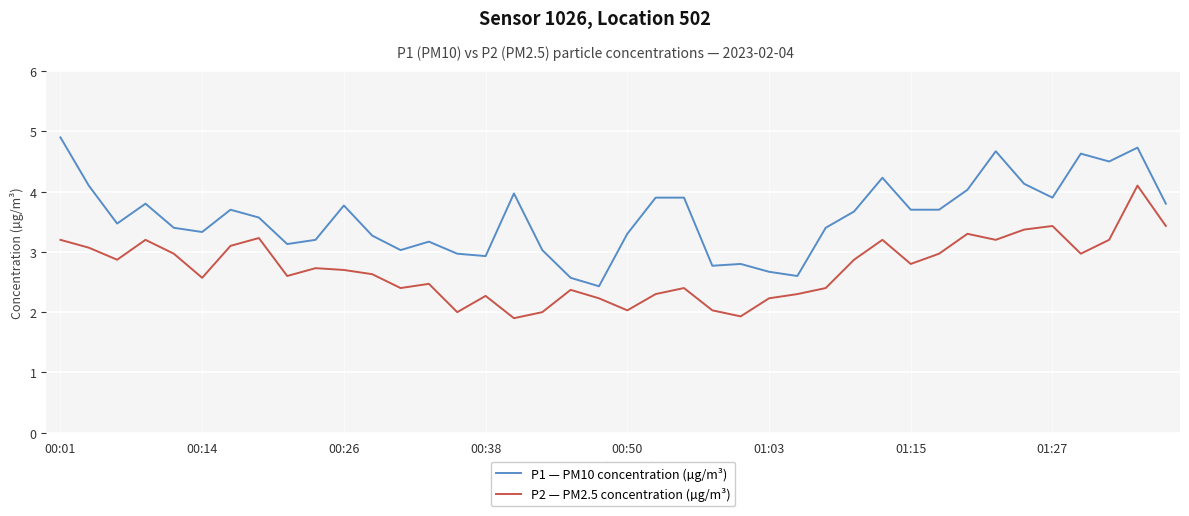

Rank the series by their maximum value, from highest to lowest.

P1 — PM10 concentration (µg/m³), P2 — PM2.5 concentration (µg/m³)